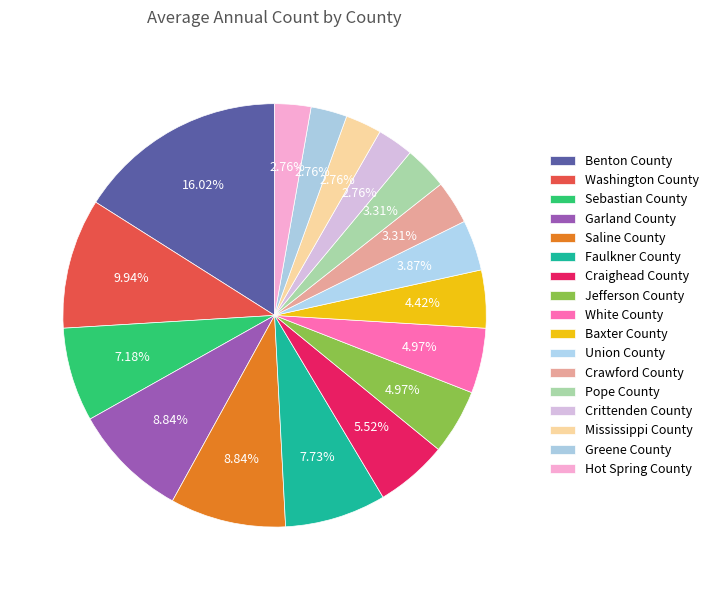

Does White County account for over 50% of the chart?

No